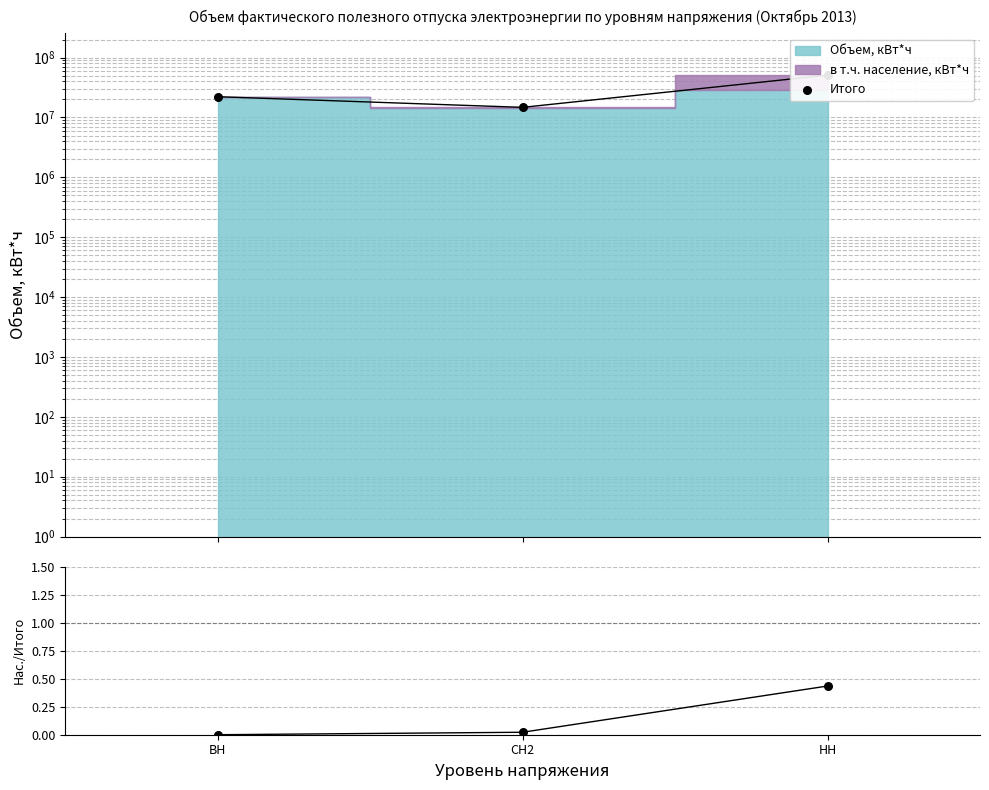

Which series has the widest spread of Y values?

Итого